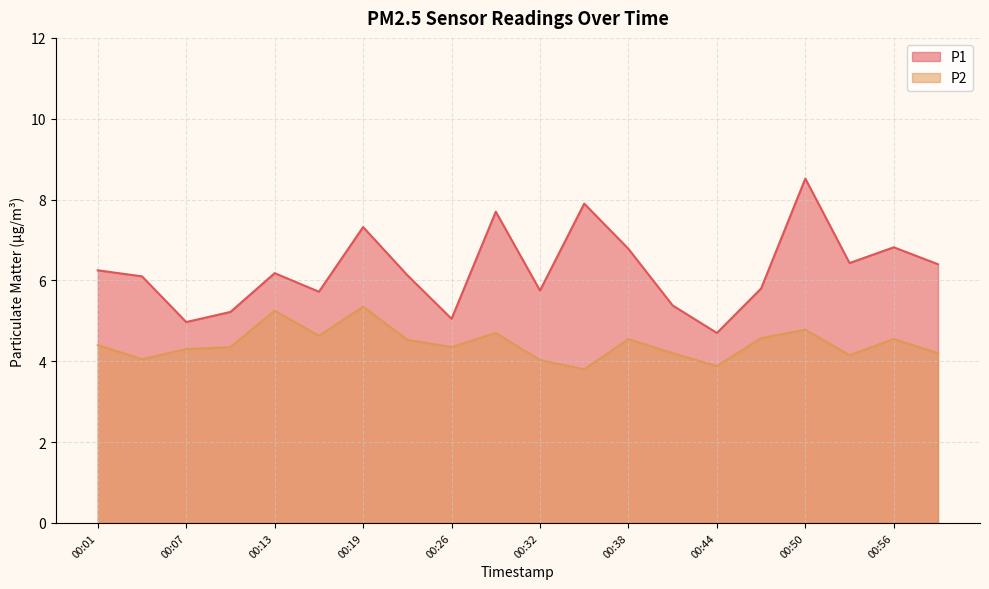

List the series in order of their peak value, highest first.

P1, P2